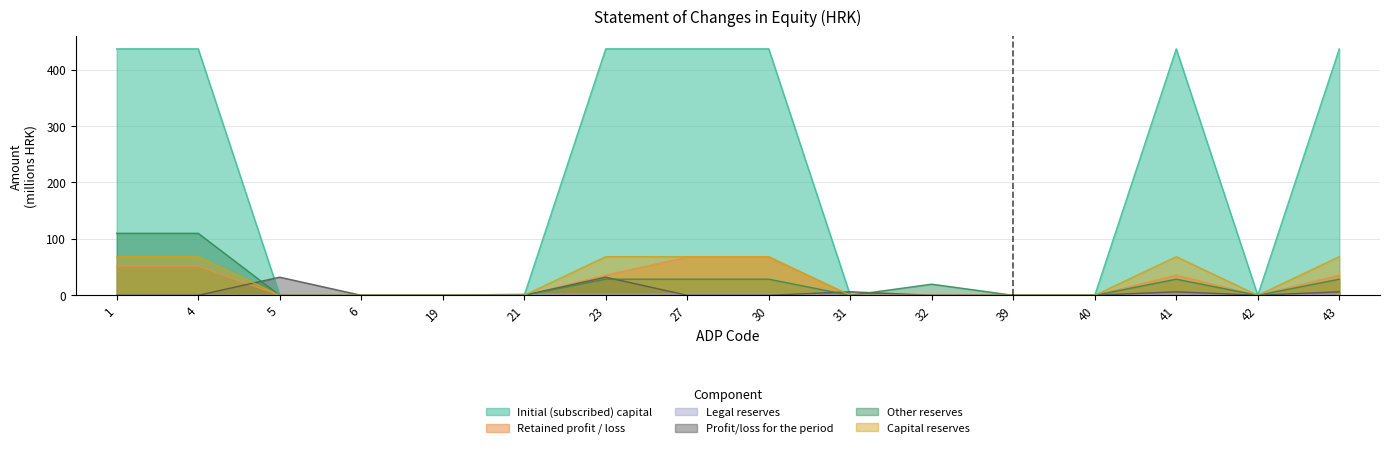

Rank the categories by Retained profit / loss value from lowest to highest.

5, 6, 19, 21, 31, 32, 39, 40, 42, 23, 41, 43, 1, 4, 27, 30